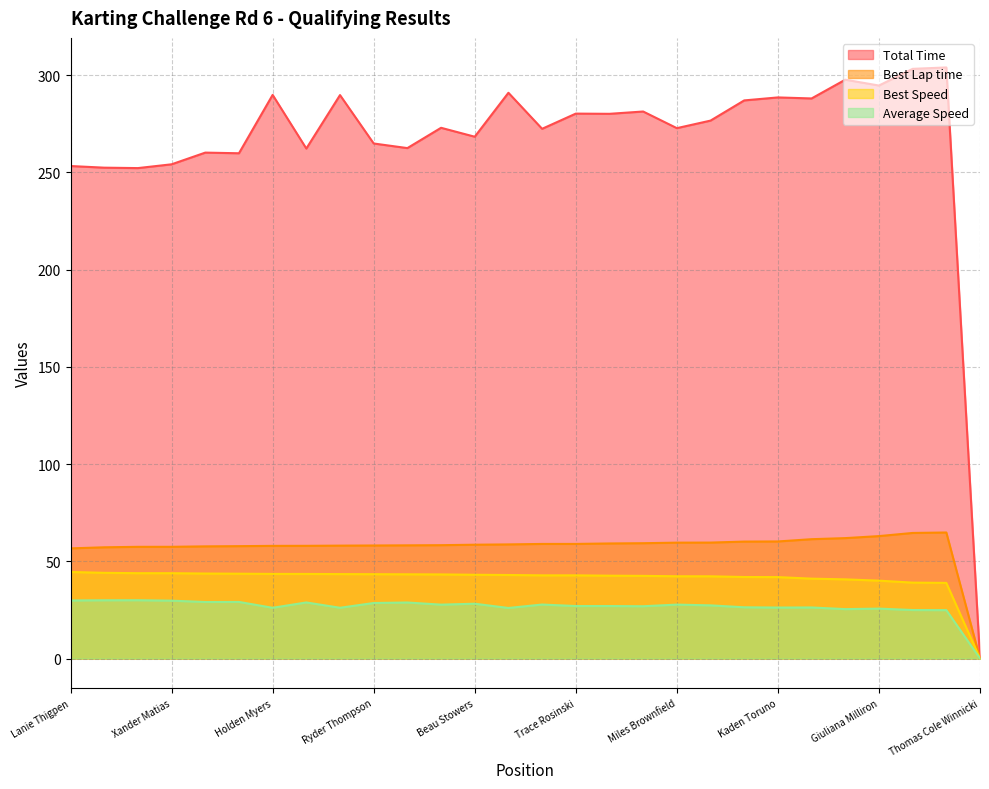

The value of Best Speed at Holden Myers is 8.9. True or false?

False